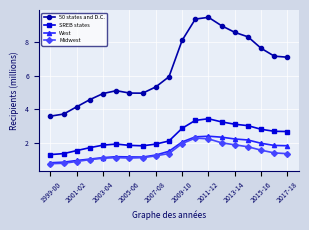

What is the highest value of the Midwest series?

2.3